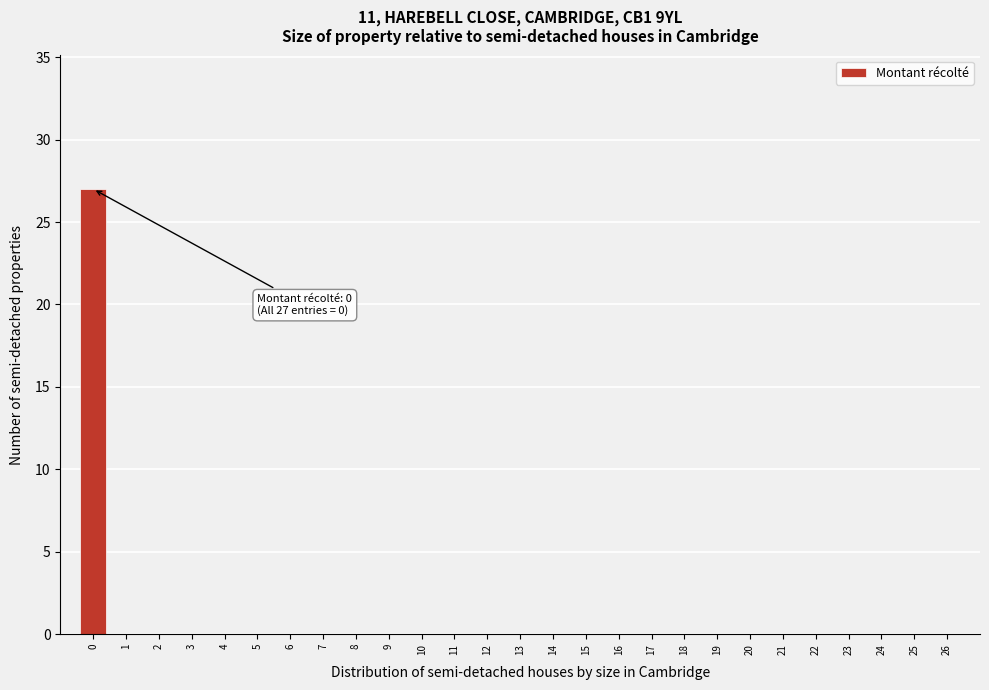

Reading left to right, extract all data points from this chart.

0=27	1=0	2=0	3=0	4=0	5=0	6=0	7=0	8=0	9=0	10=0	11=0	12=0	13=0	14=0	15=0	16=0	17=0	18=0	19=0	20=0	21=0	22=0	23=0	24=0	25=0	26=0